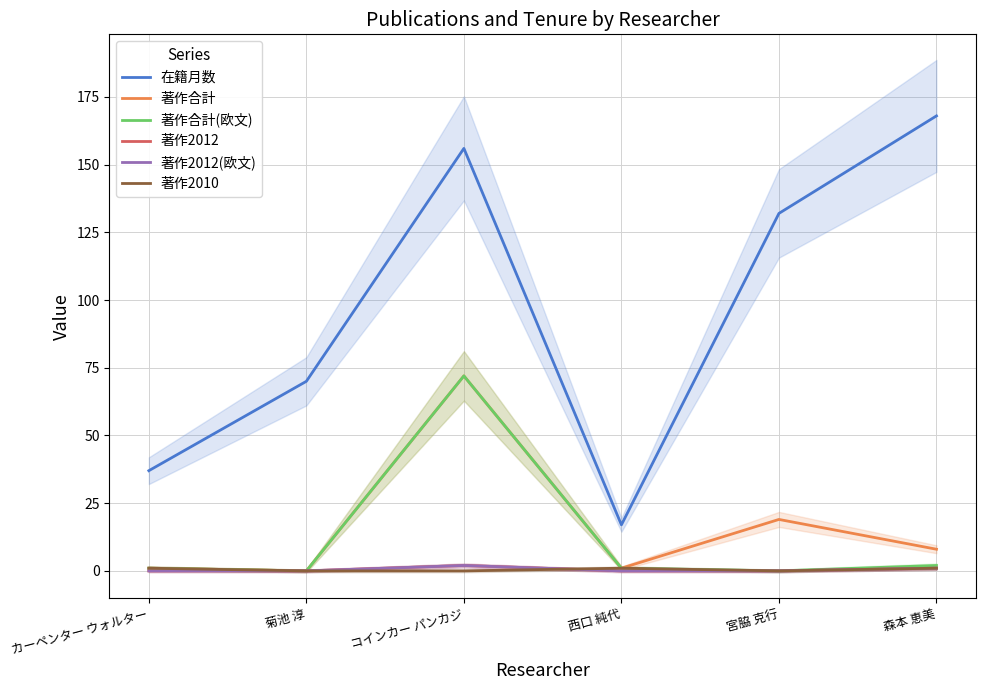

At 宮脇 克行, list the series in order from largest to smallest.

在籍月数, 著作合計, 著作合計(欧文), 著作2012, 著作2012(欧文), 著作2010